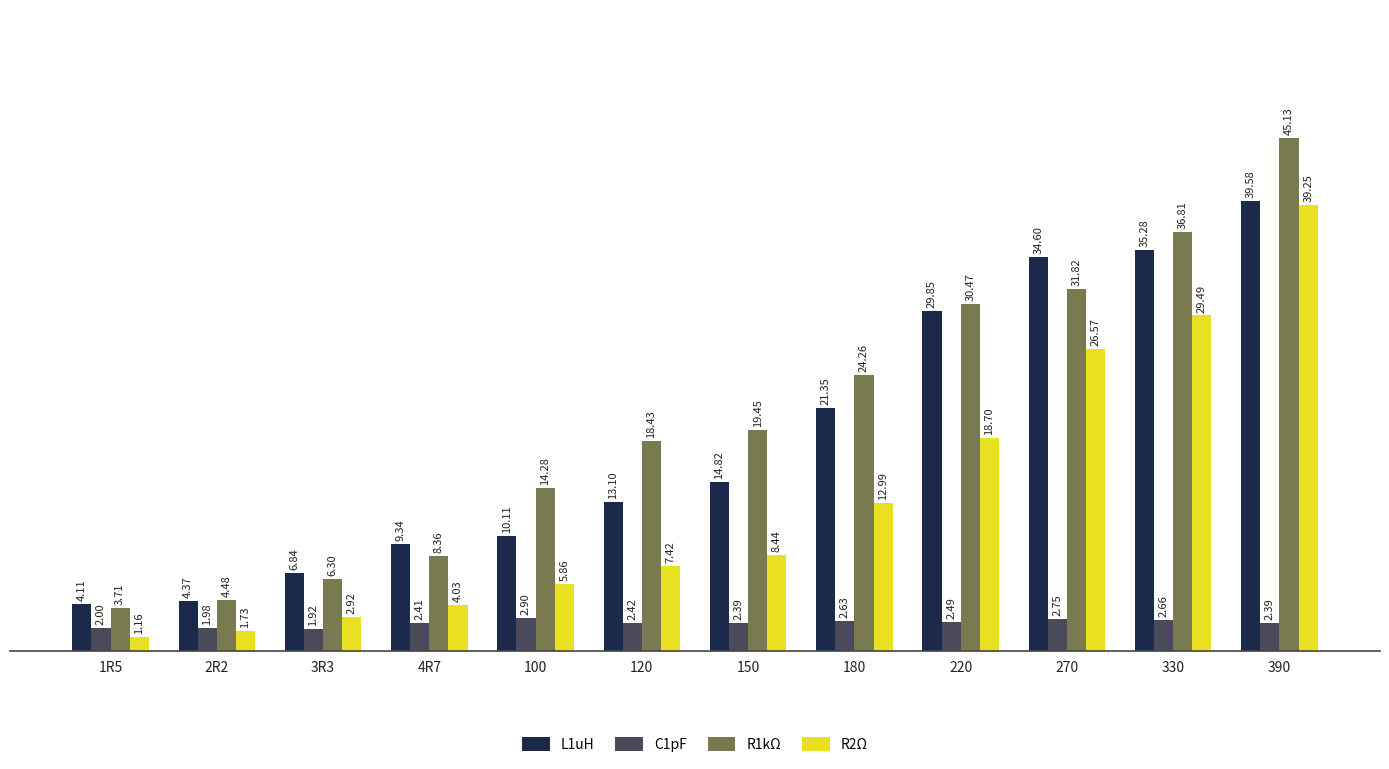

What is the value of the R1kΩ bar at the 3rd from the left?

6.3